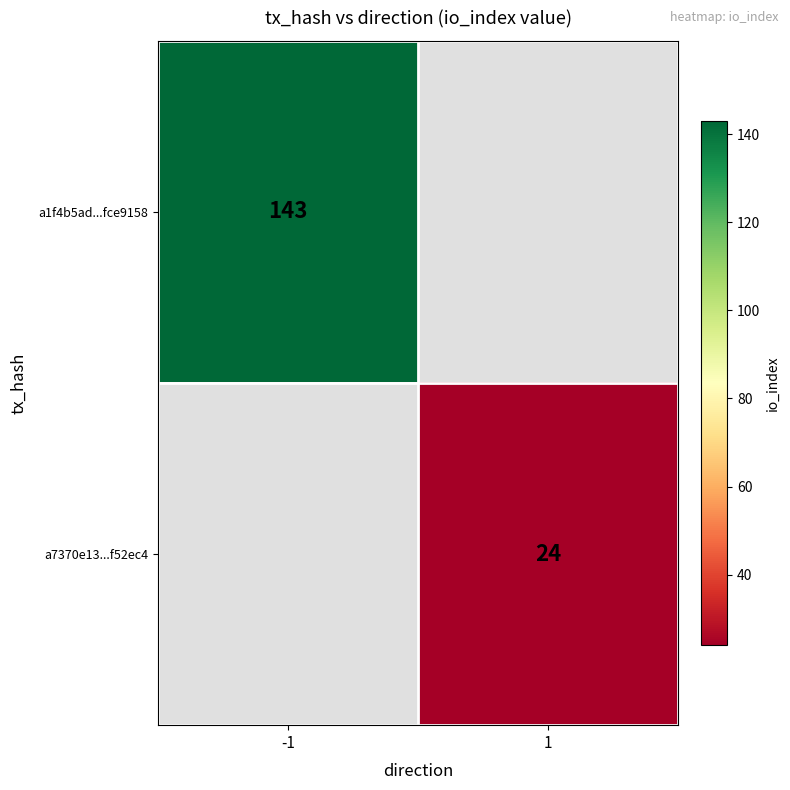

The a7370e13...f52ec4 series shows 42 at 1. True or false?

False